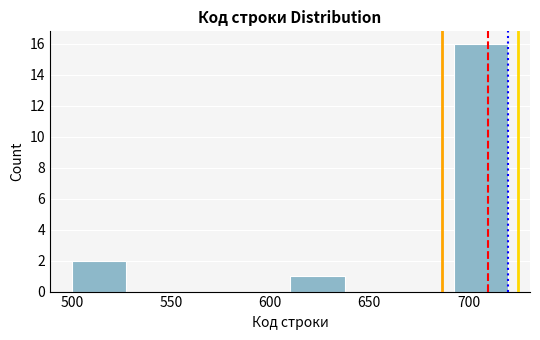

Over which range of the x-axis is the bar tallest?

692.5 to 720.0